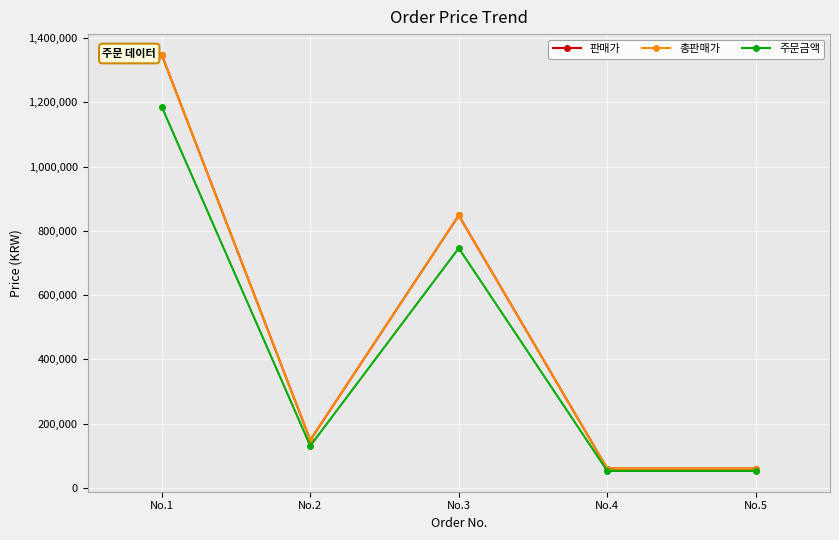

At how many categories does at least one series exceed 399518?

2